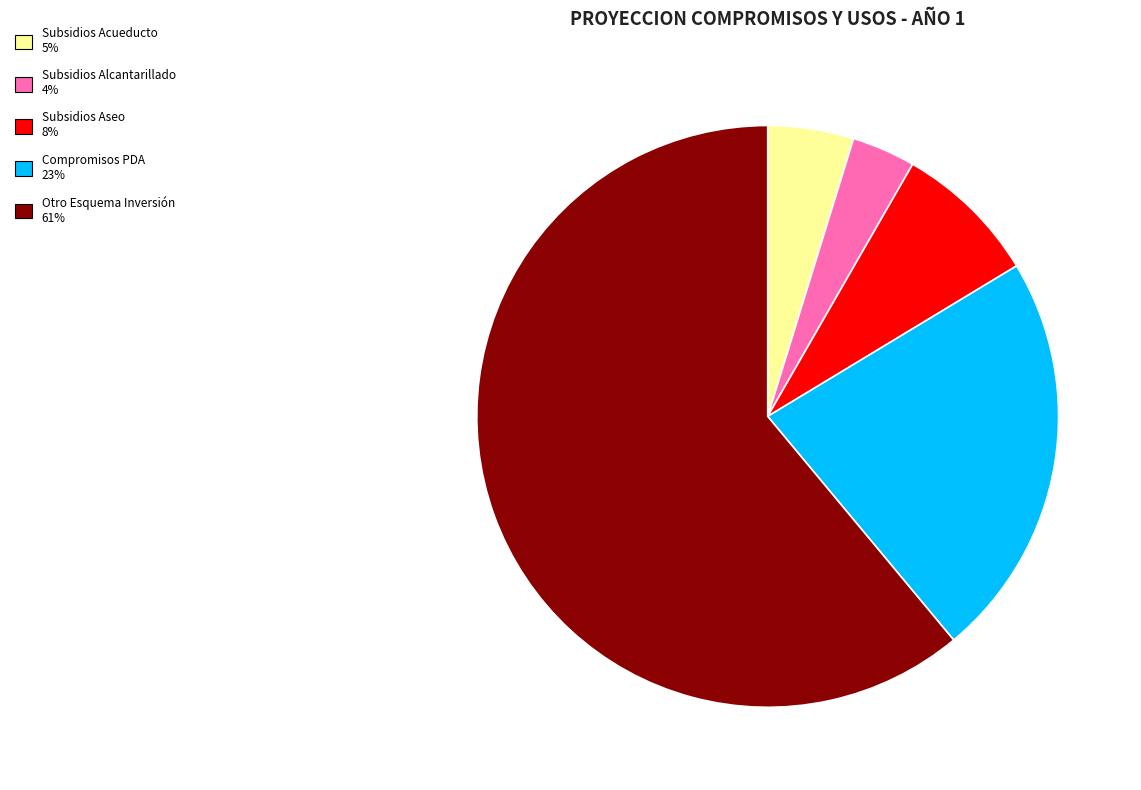

Does any single category account for the majority?

Yes